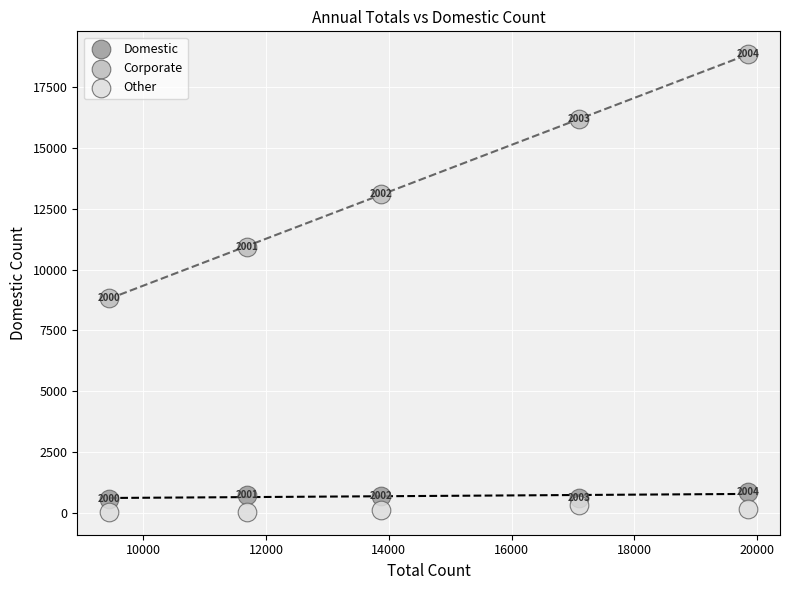

In the Other series, what Y value is closest to 166?

151